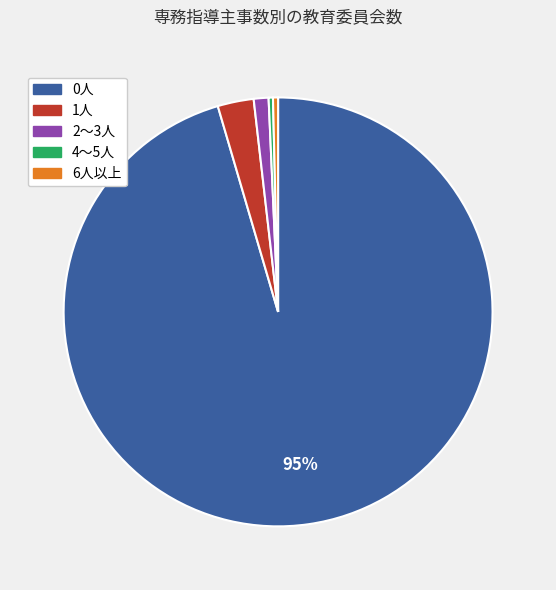

How many slices are in this pie chart?

5